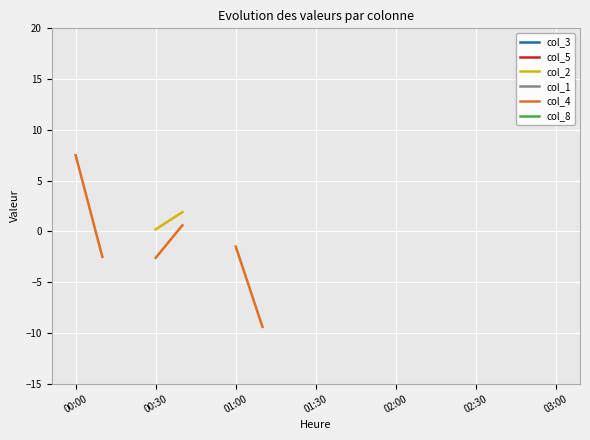

Rank the series by their average value, from lowest to highest.

col_3, col_5, col_2, col_1, col_4, col_8